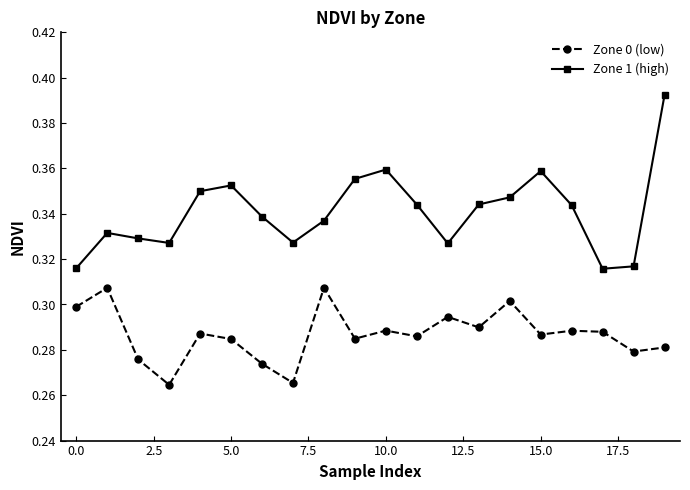

Which series has the largest total across all categories?

Zone 1 (high)